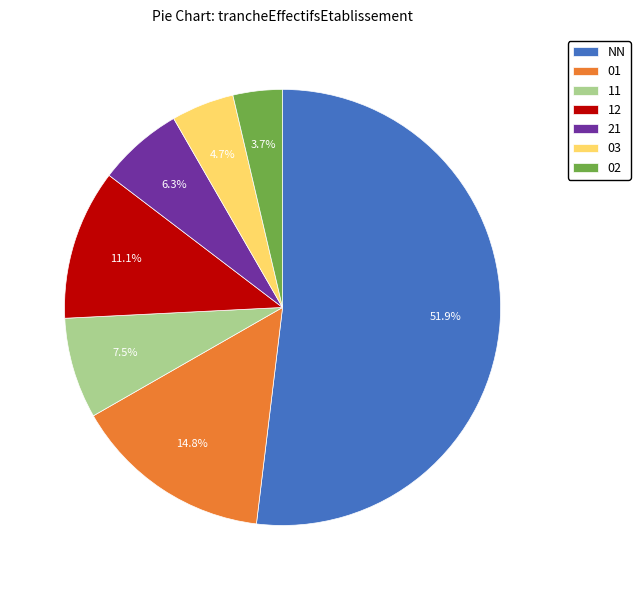

Does 02 represent more than half of the total?

No